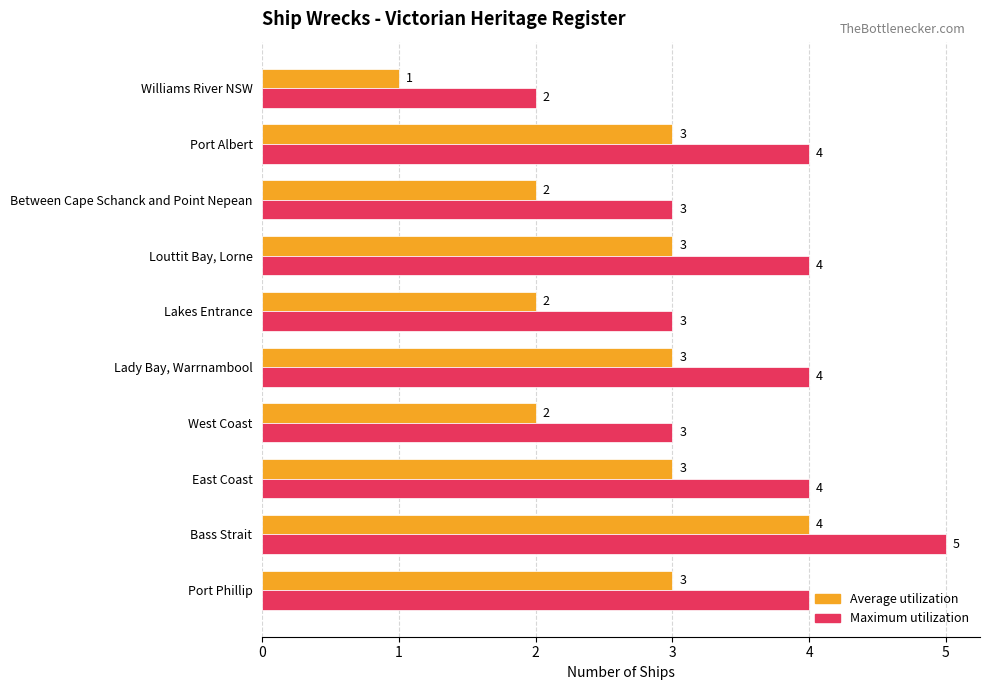

The Maximum utilization series shows 6 at Port Phillip. True or false?

False